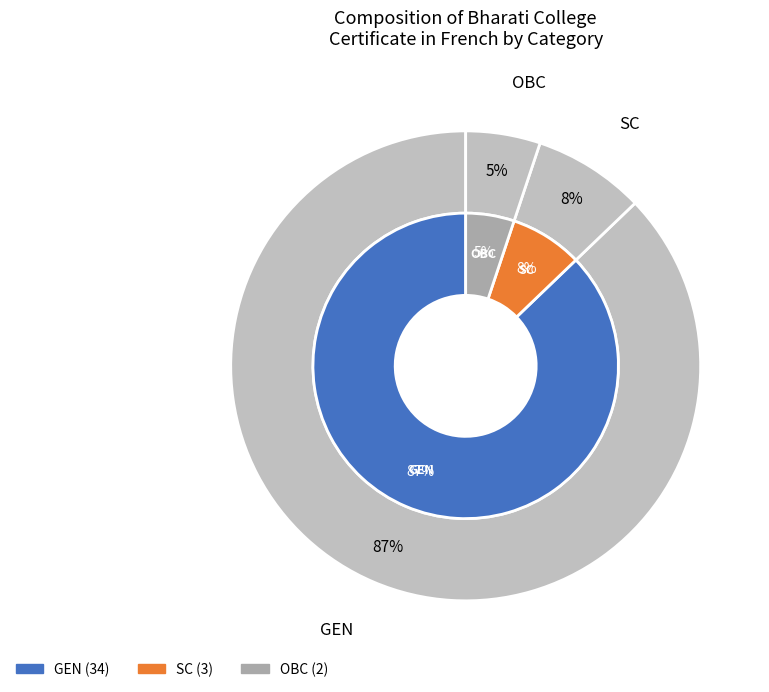

What is the largest slice in the pie chart?

GEN